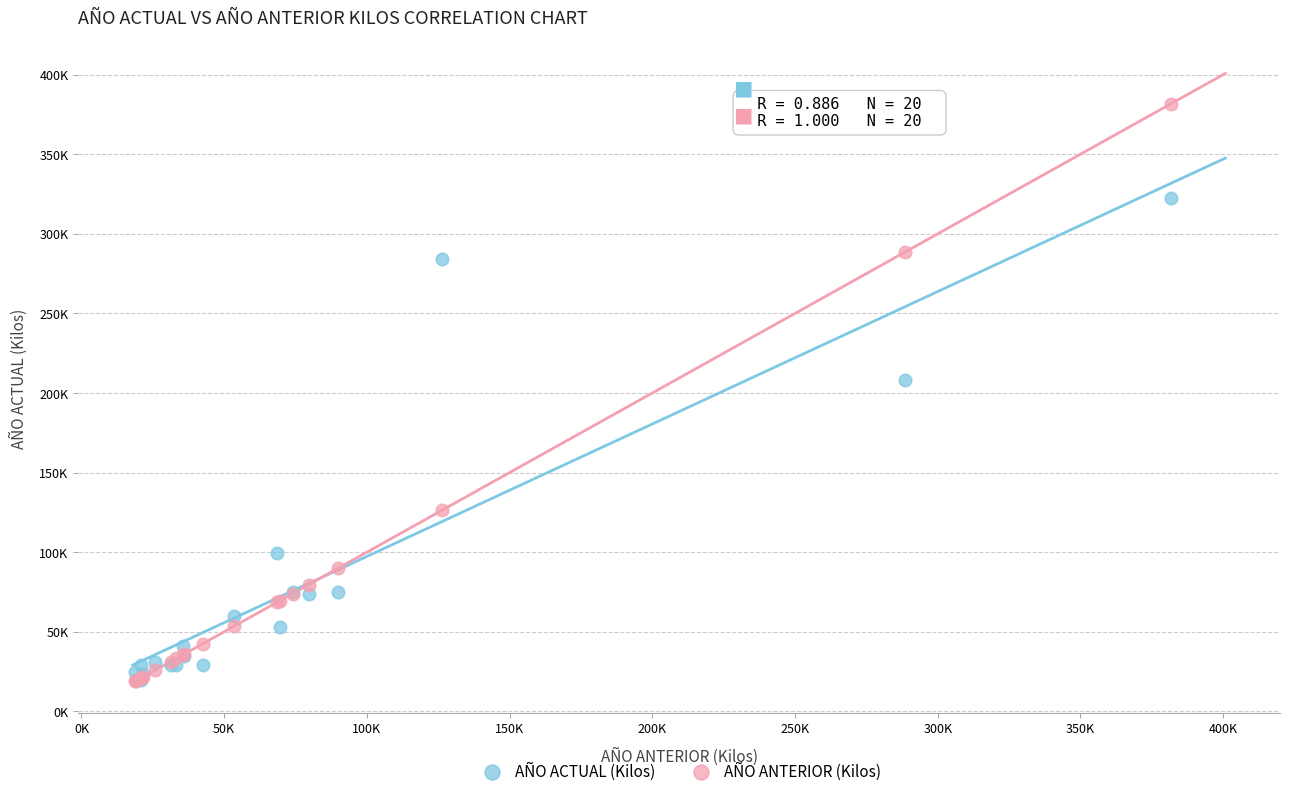

What are all the series names shown in the legend?

AÑO ACTUAL (Kilos), AÑO ANTERIOR (Kilos)